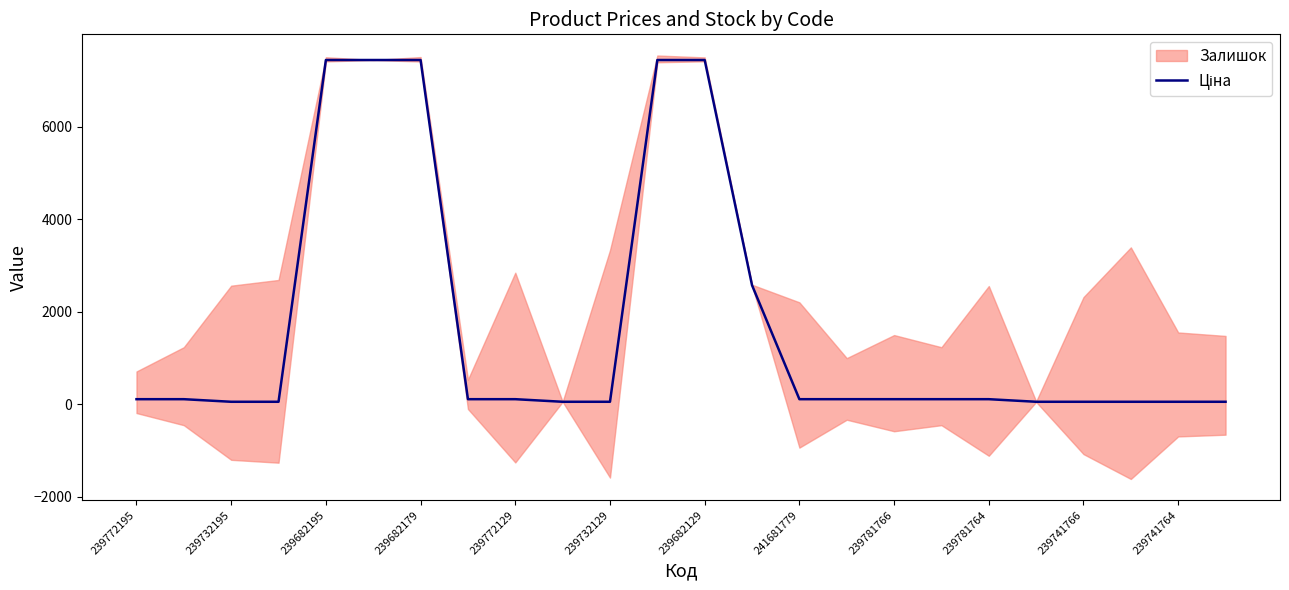

Does the chart have visible grid lines?

No